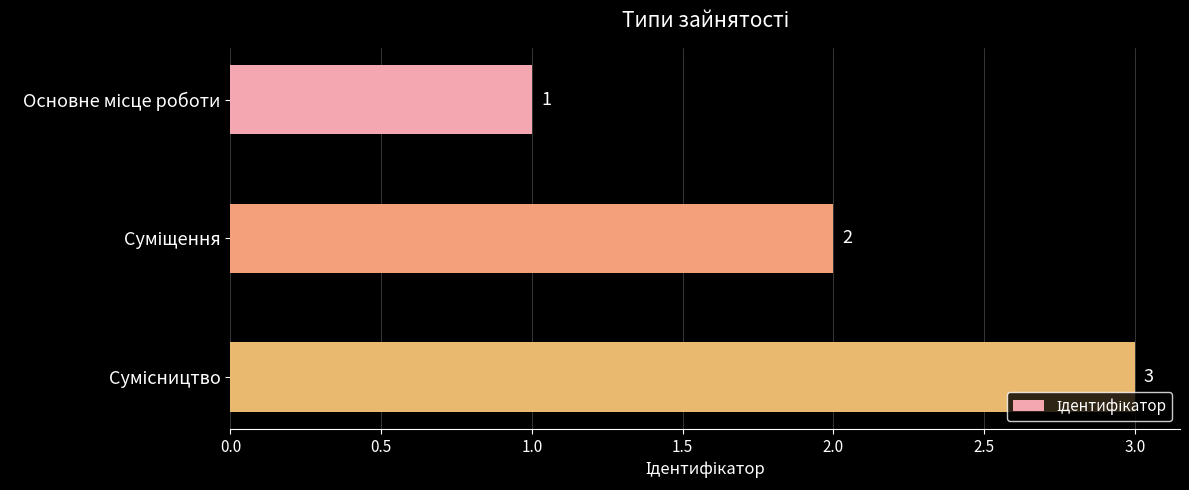

What is the difference between the maximum and minimum values?

2